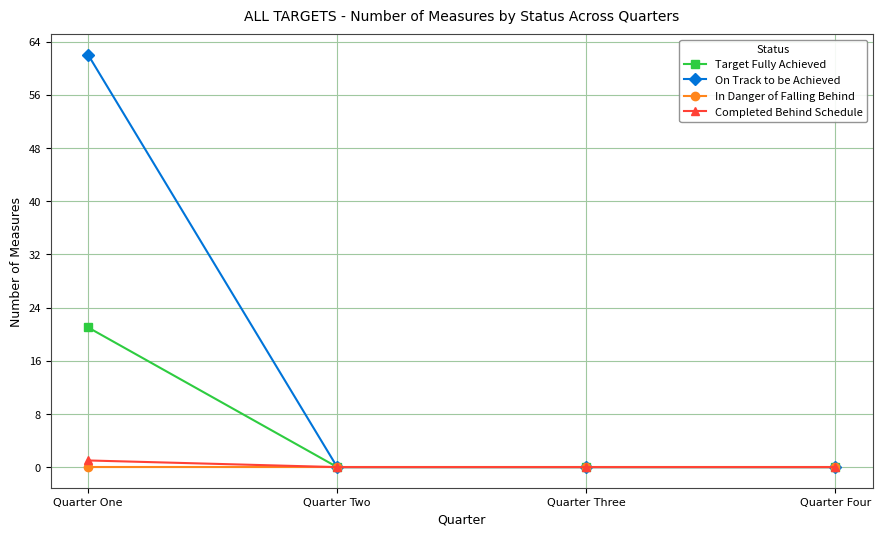

True or false: Completed Behind Schedule has a value of 0 at Quarter Three.

True